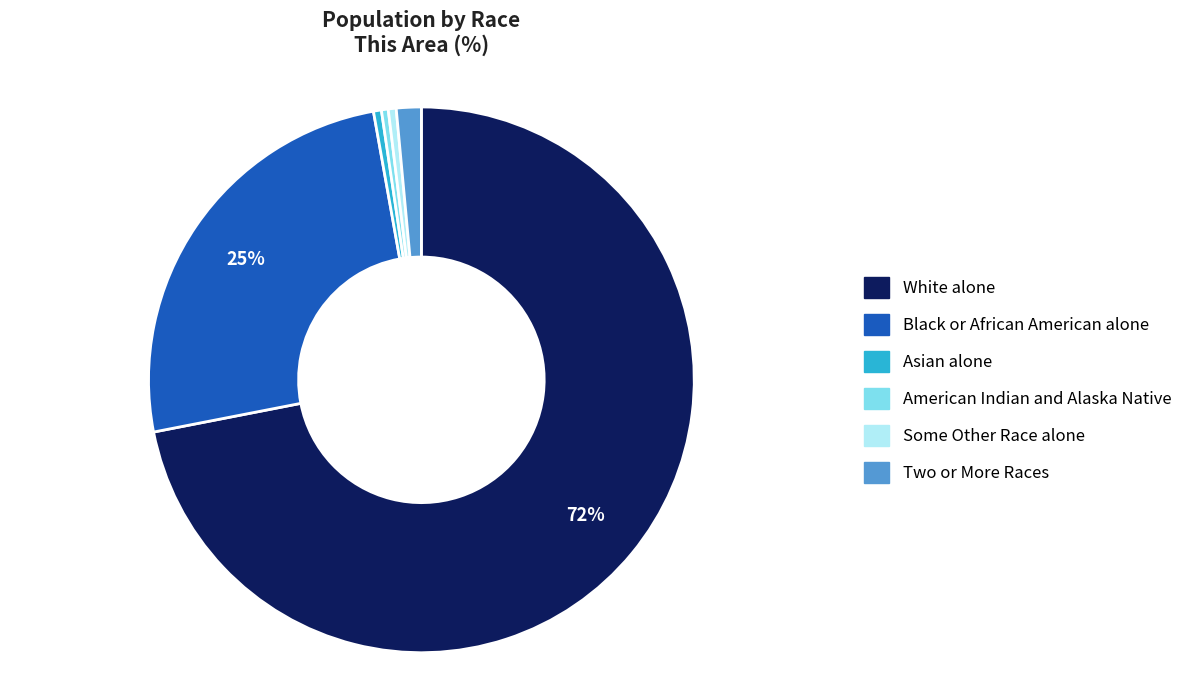

What is the largest slice in the pie chart?

White alone